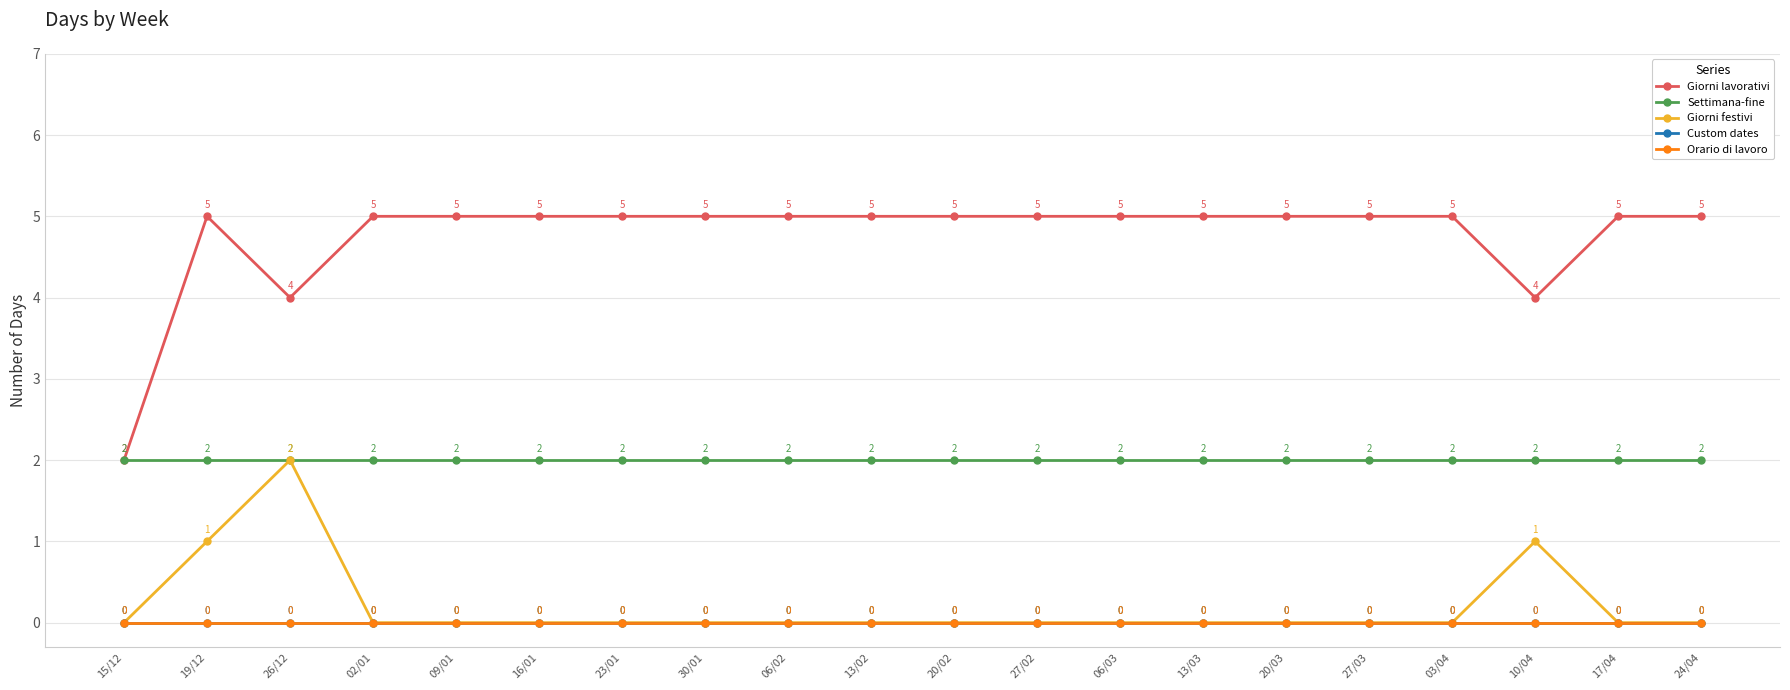

What is the label of the 8th point from the left?

30/01